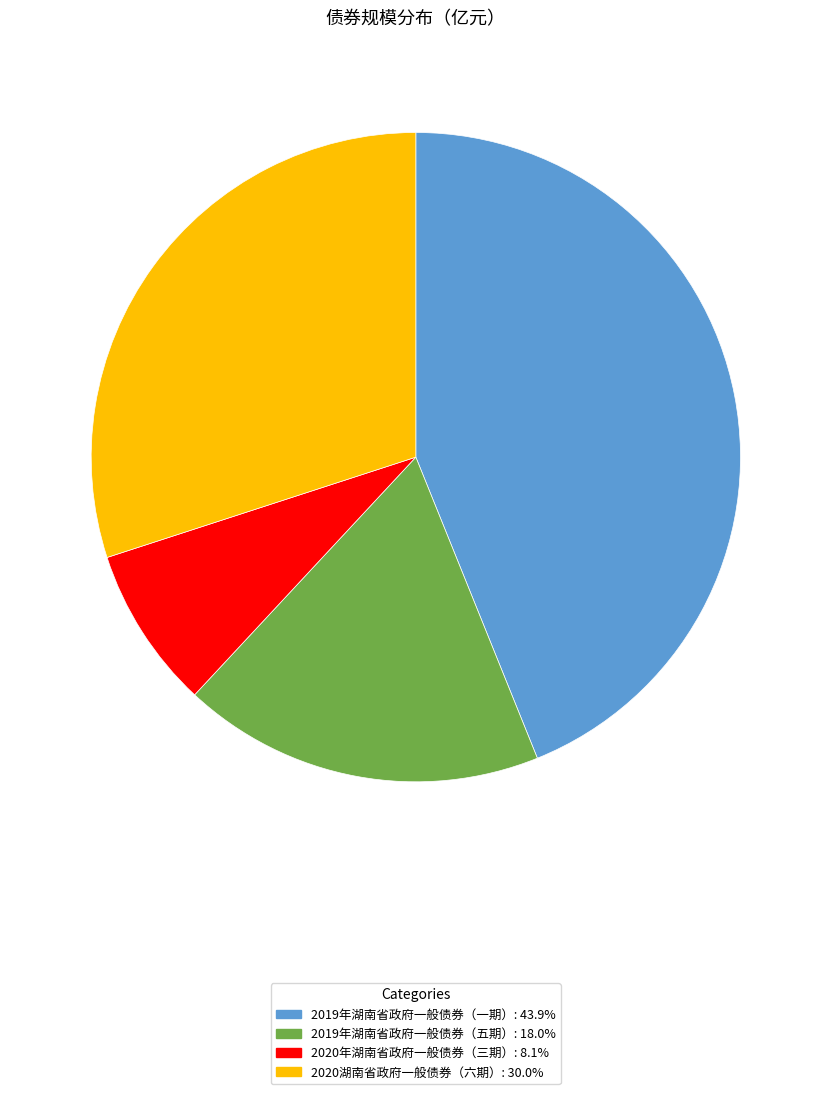

Is there any slice that represents more than half of the pie?

No